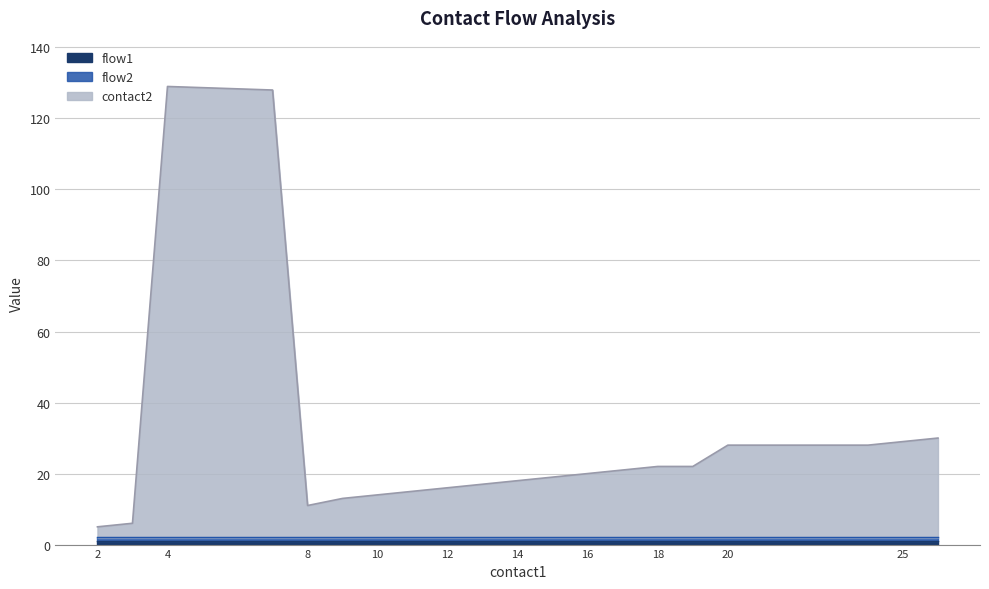

What is the value of the flow1 point at the 17th from the left?

1